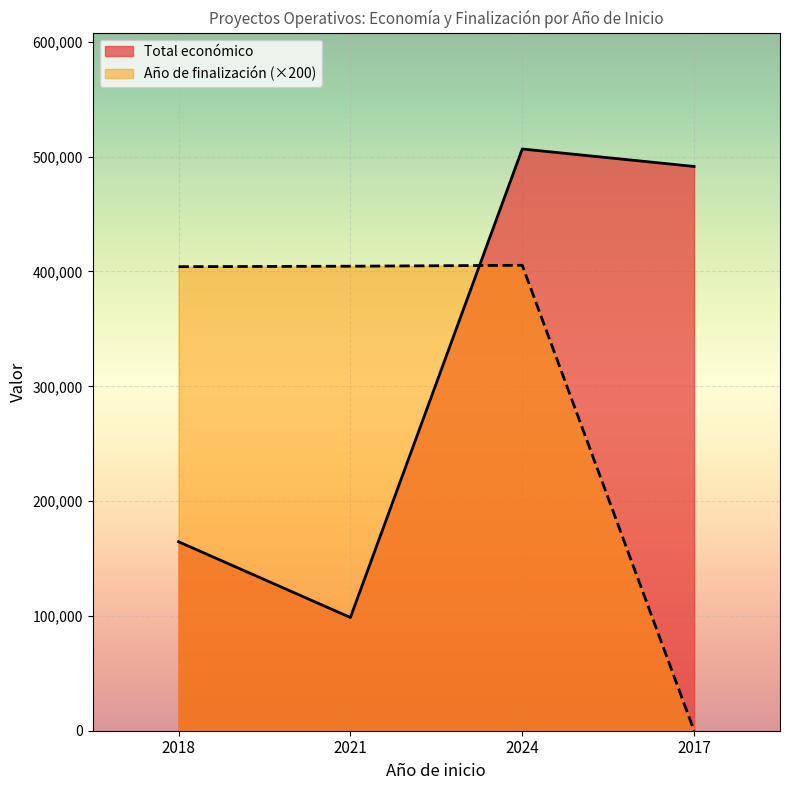

True or false: Año de finalización has a value of 405400 at 2024.

True